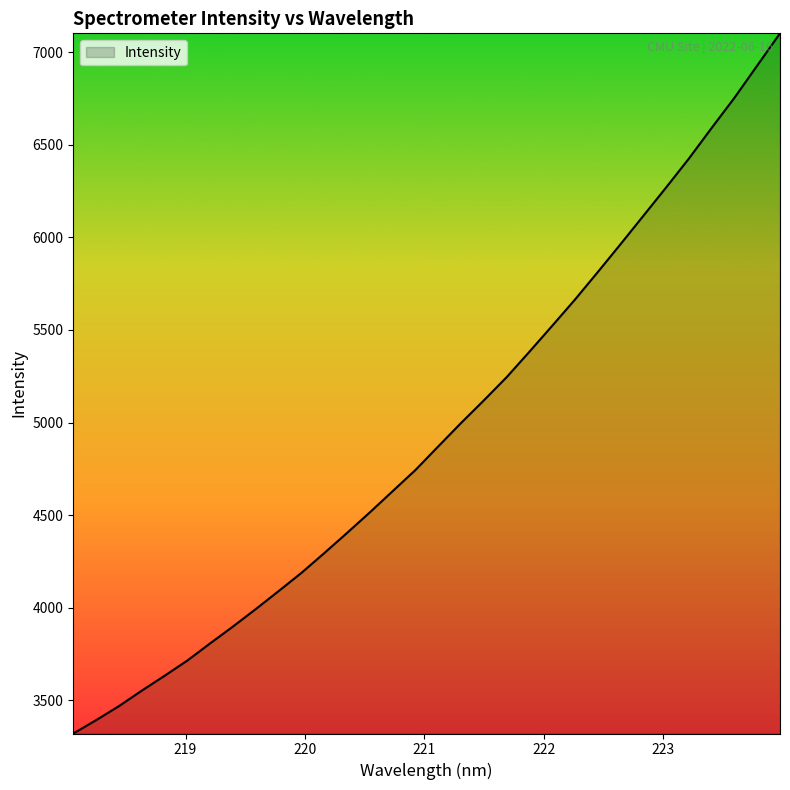

How many lines are shown in the chart?

1